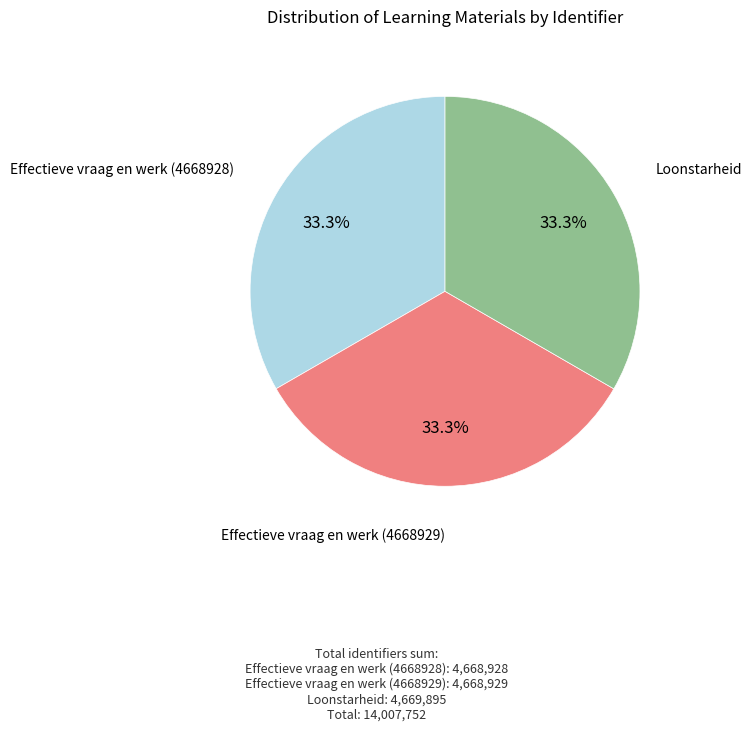

Is there a majority slice in this chart?

No